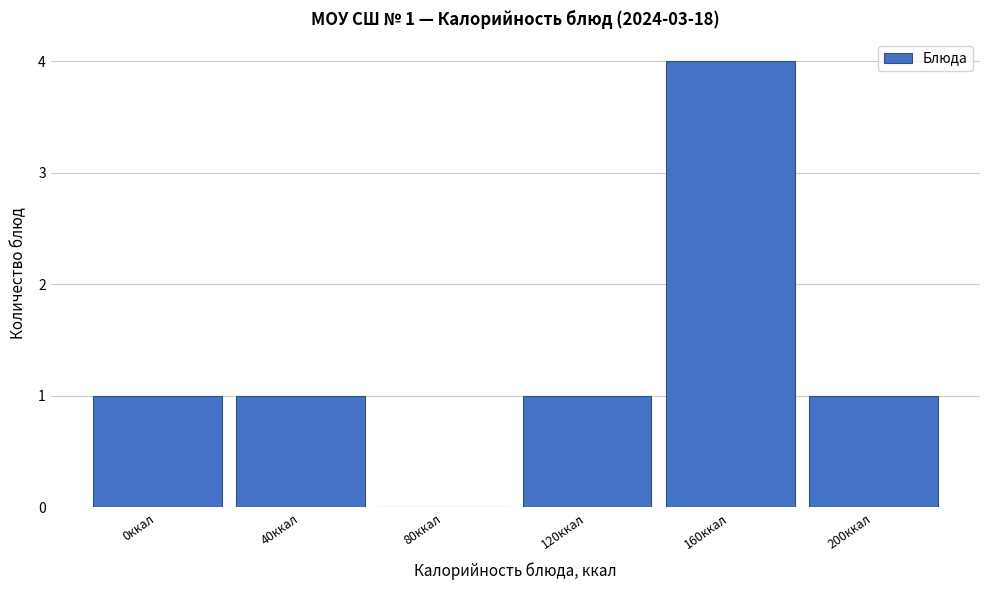

Reading right to left, what are all the values shown in this chart?

200ккал=1	160ккал=4	120ккал=1	80ккал=0	40ккал=1	0ккал=1